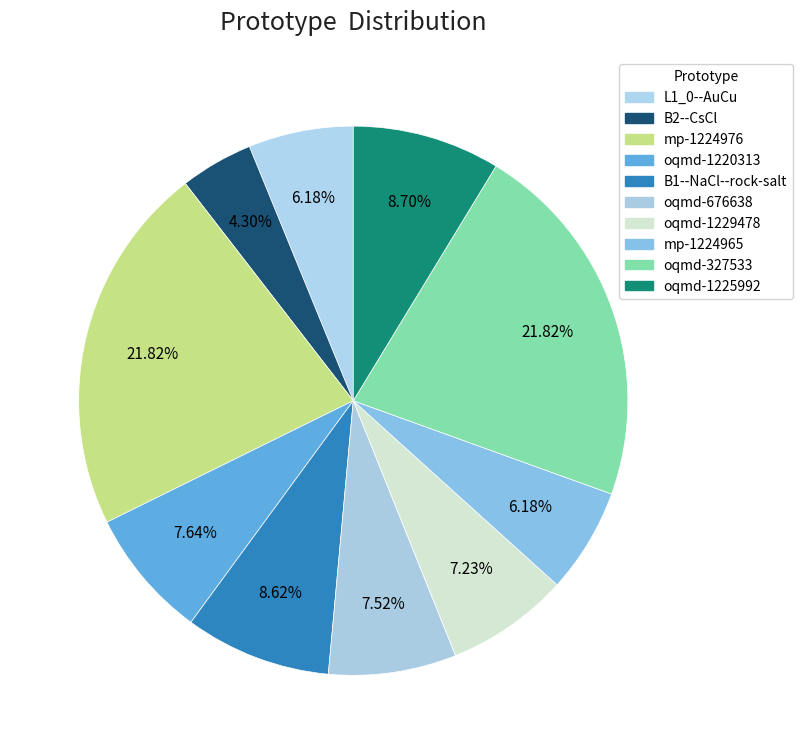

How many segments does this pie chart have?

10